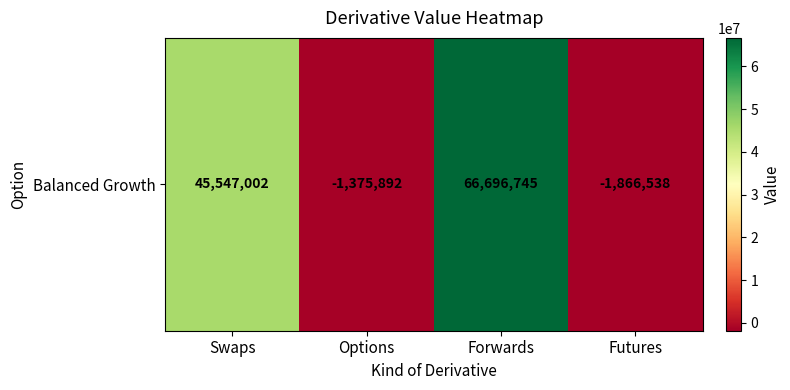

How many data points are less than 45547002?

2